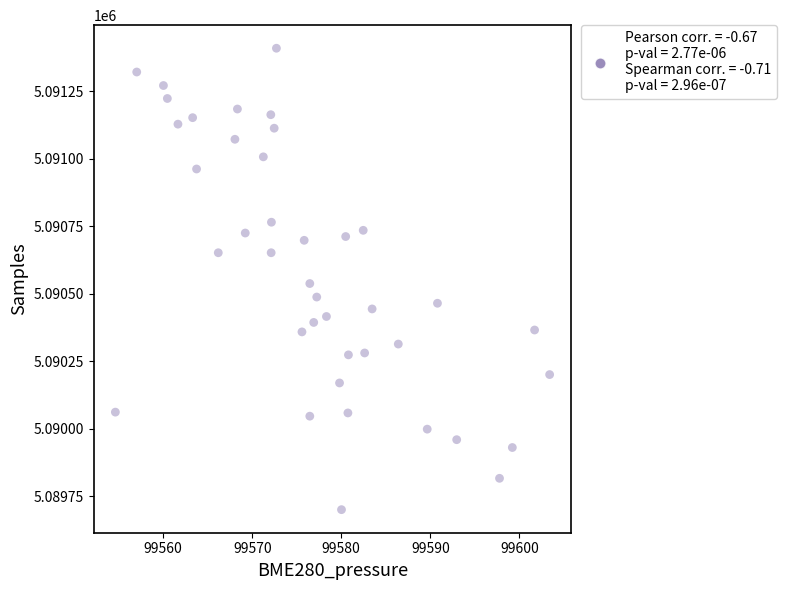

What is the range of Y values (max minus min)?

1708